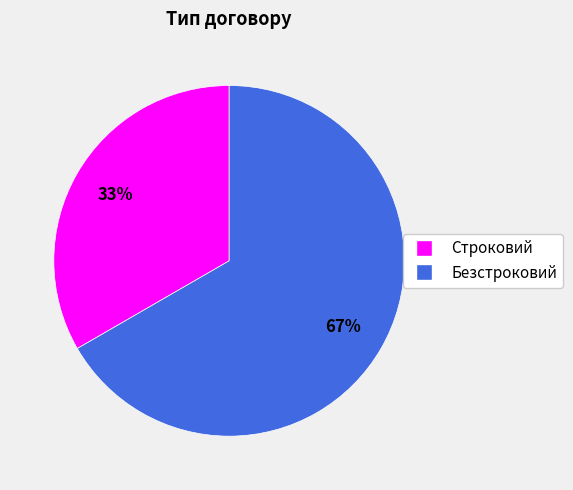

To the nearest percent, what percentage of the pie is Безстроковий?

67%